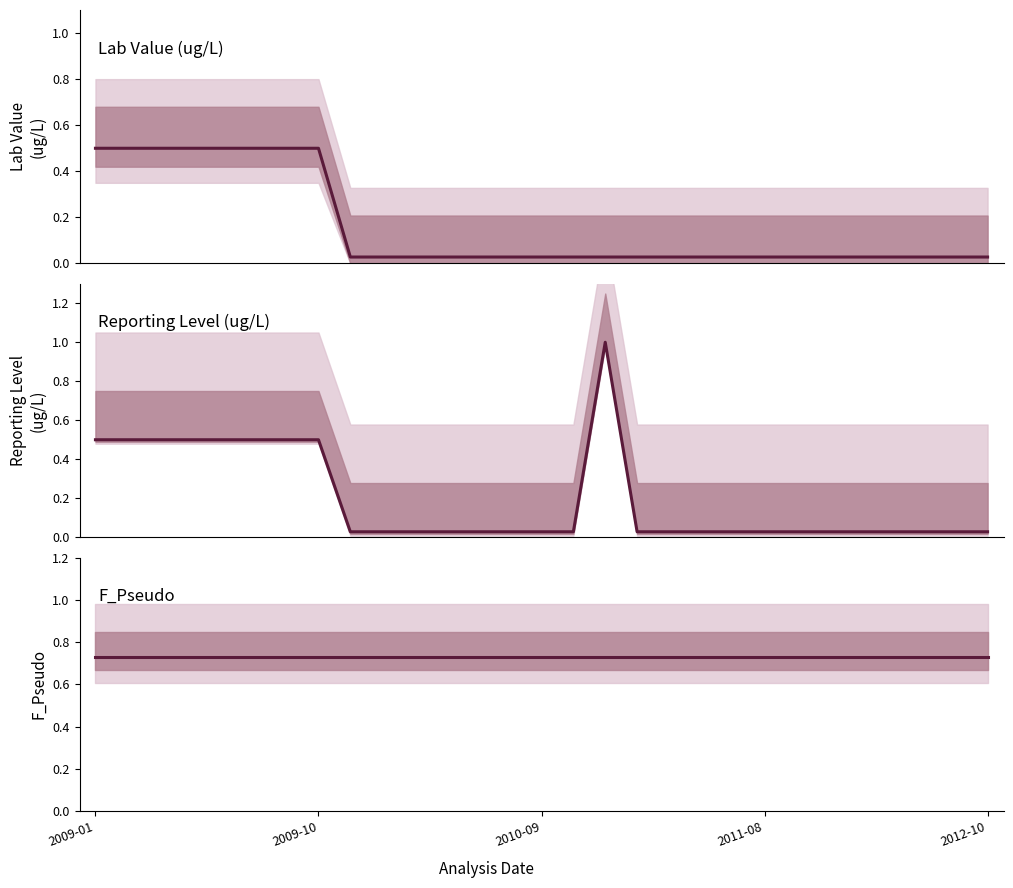

True or false: F_Pseudo has a value of 0.7 at 10.

True